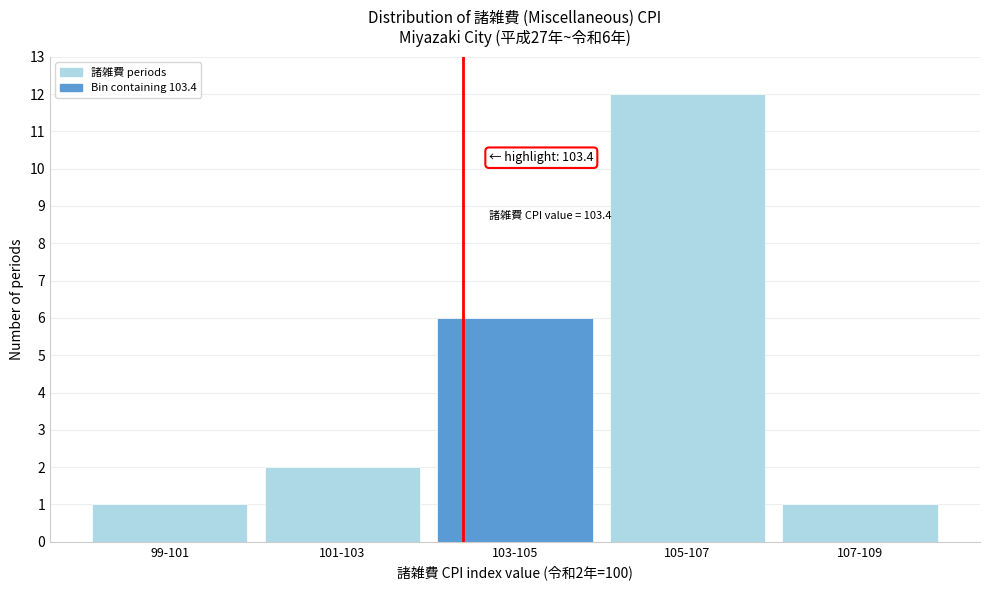

Reading right to left, what are all the values shown in this chart?

1	12	6	2	1